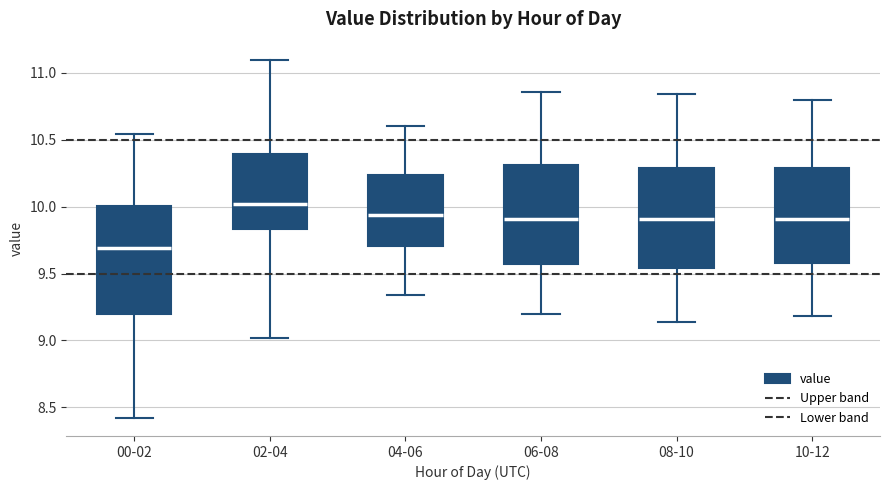

Reading left to right, transcribe this box plot: for each box, give where its median line is, the range the box spans, and where its two whiskers end, as read against the y-axis. The values are not printed on the chart, so give them approximately, as read against the axis.

00-02: median 9.70, box 9.20 to 10.00, whiskers 8.40 to 10.55
02-04: median 10.00, box 9.85 to 10.40, whiskers 9.00 to 11.10
04-06: median 9.95, box 9.70 to 10.25, whiskers 9.35 to 10.60
06-08: median 9.90, box 9.55 to 10.30, whiskers 9.20 to 10.85
08-10: median 9.90, box 9.55 to 10.30, whiskers 9.15 to 10.85
10-12: median 9.90, box 9.60 to 10.30, whiskers 9.20 to 10.80